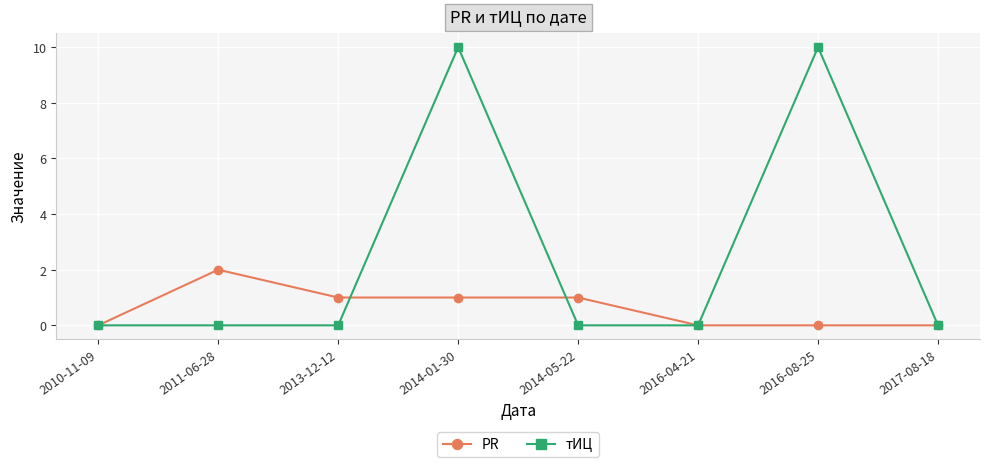

What is the sum of the тИЦ values at 2016-08-25 and 2014-01-30?

20